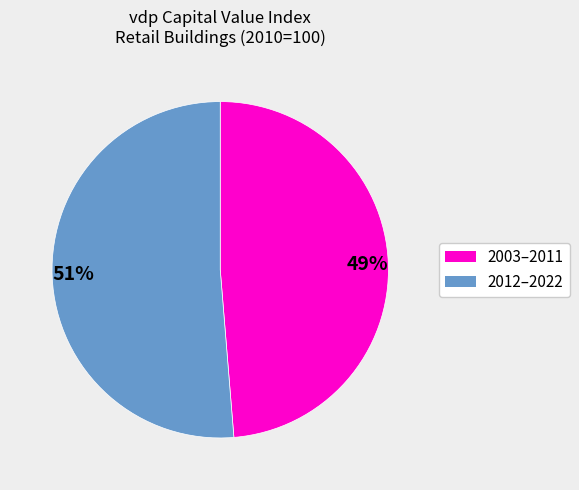

Is it true that 51% is 51% of the pie?

True